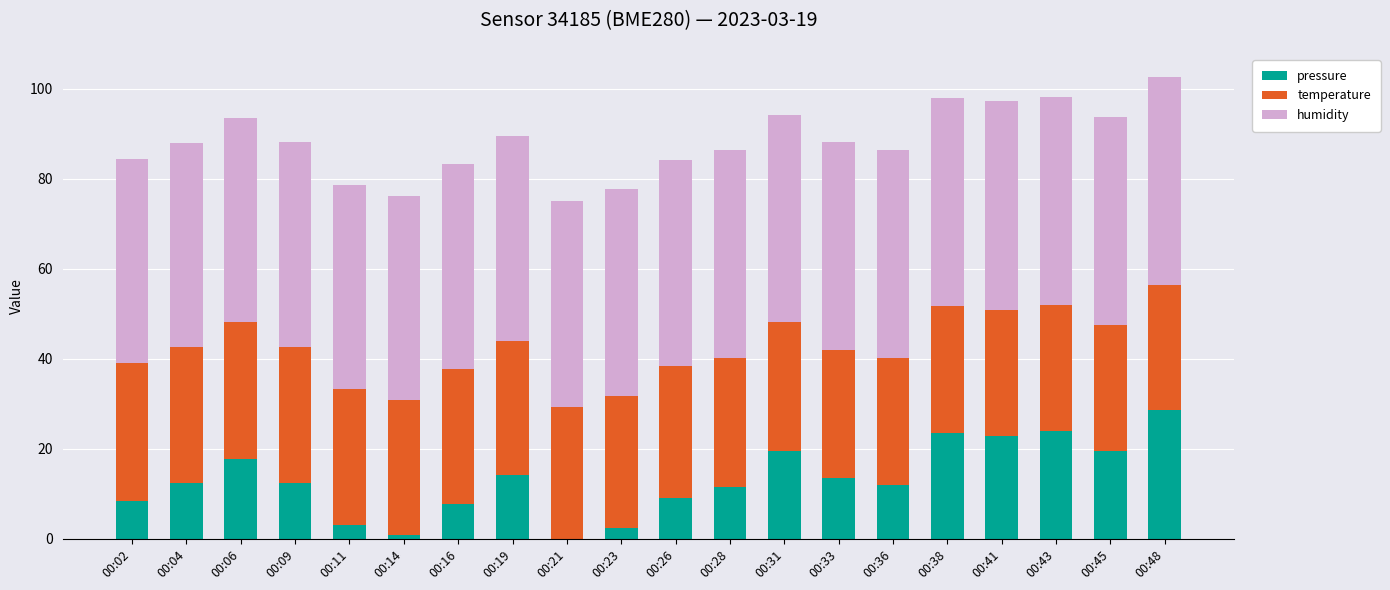

What is the maximum value for pressure?

28.7